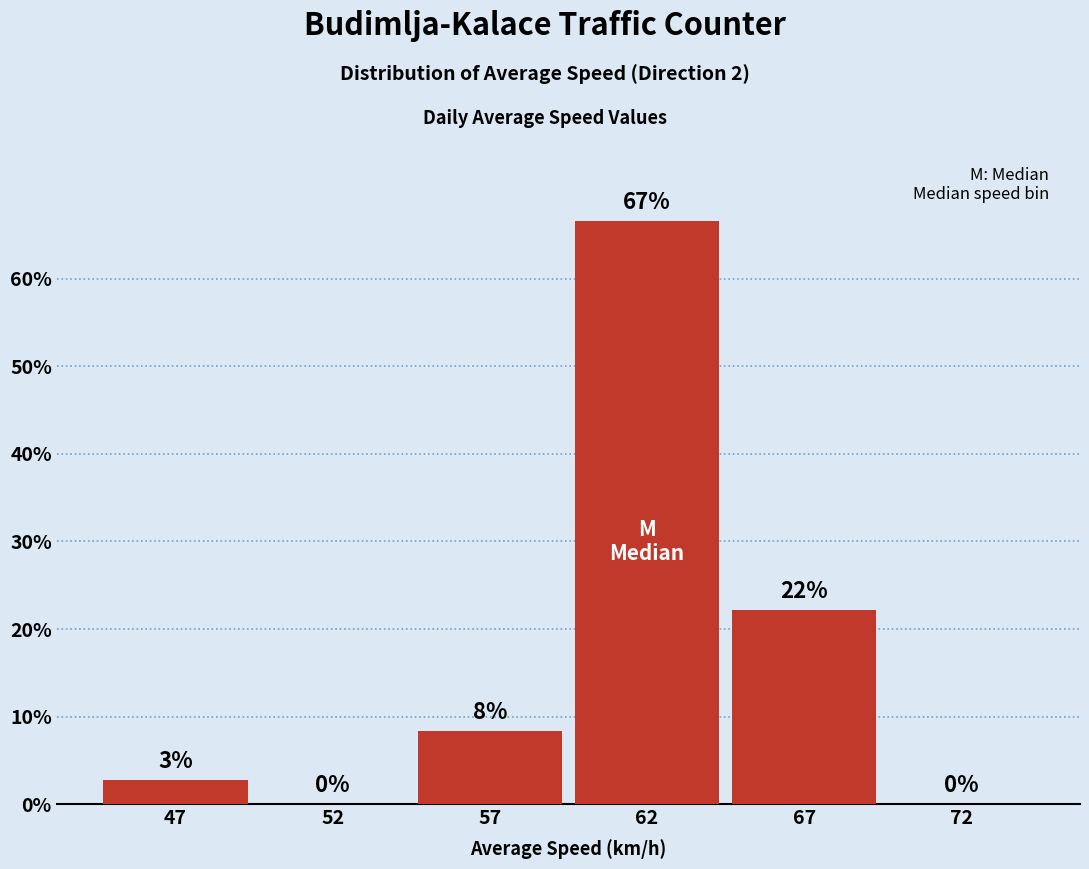

Between 57 and 72, which is larger?

57